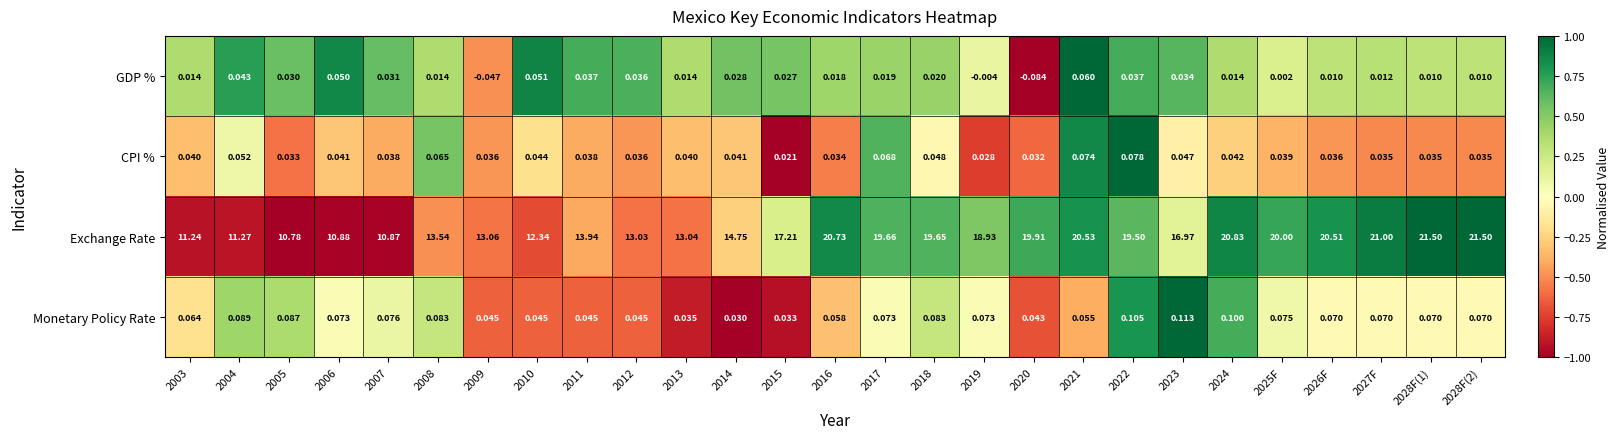

Rank the series by their maximum value, from lowest to highest.

GDP %, CPI %, Monetary Policy Rate, Exchange Rate